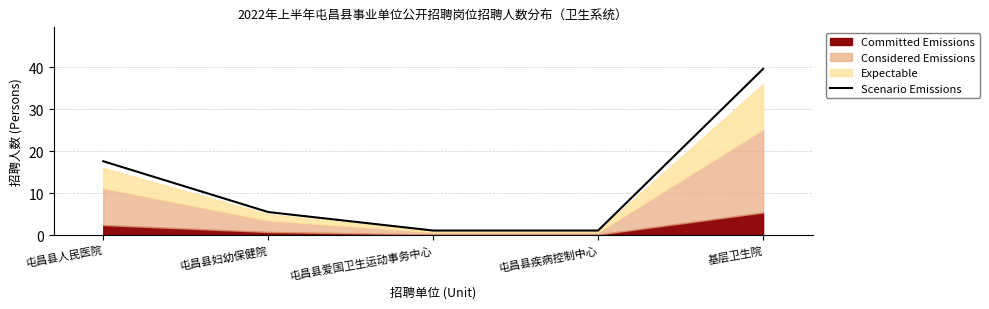

Reading left to right, extract all data points from this chart.

17.6	5.5	1.1	1.1	39.6